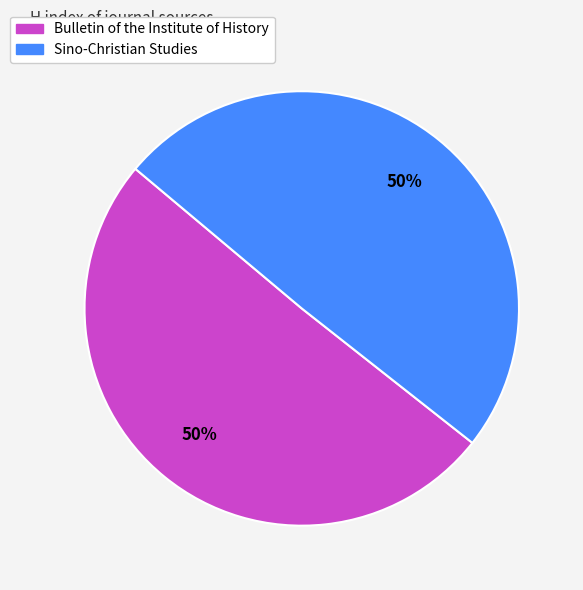

Do Sino-Christian Studies and Bulletin of the Institute of History together represent more than half of the pie?

Yes